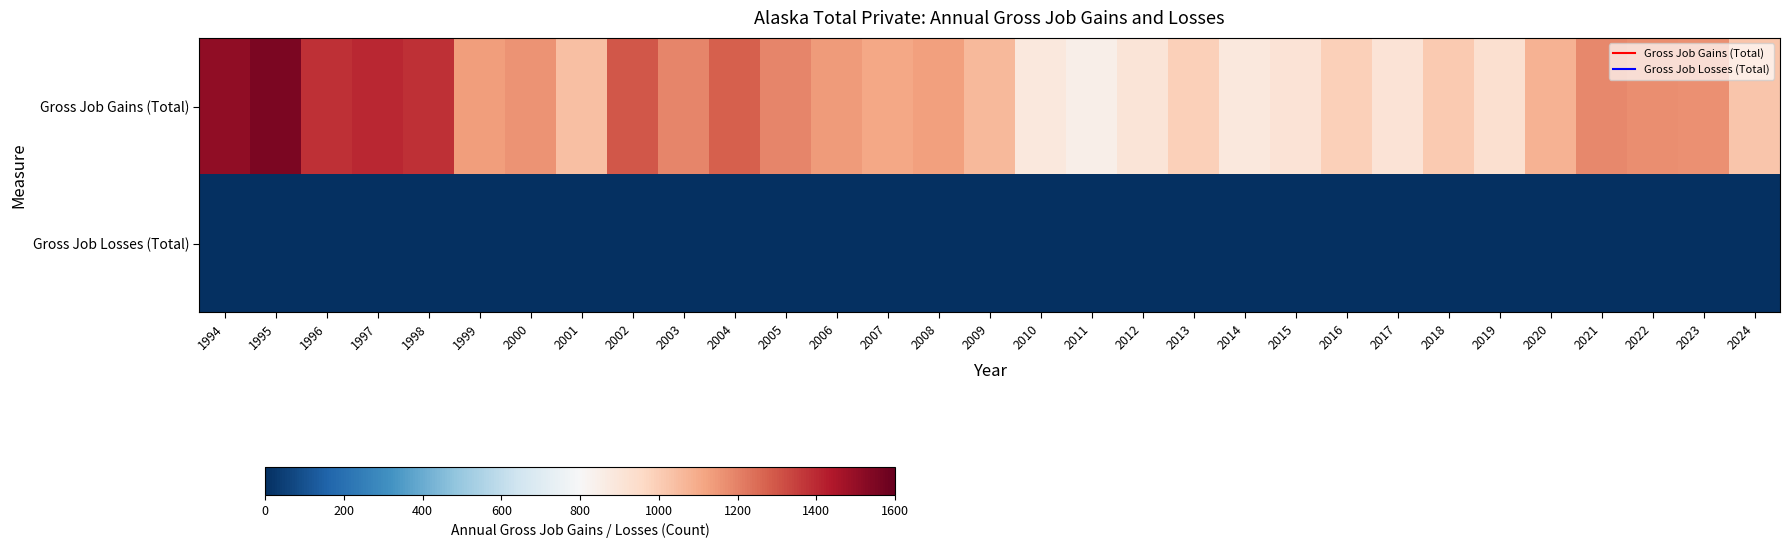

Reading left to right, transcribe all the data shown in this chart.

Gross Job Gains (Total): 1994=1511	1995=1550	1996=1383	1997=1405	1998=1385	1999=1135	2000=1161	2001=1043	2002=1298	2003=1192	2004=1276	2005=1191	2006=1143	2007=1109	2008=1125	2009=1061	2010=887	2011=849	2012=900	2013=988	2014=886	2015=911	2016=988	2017=908	2018=1012	2019=931	2020=1078	2021=1184	2022=1169	2023=1164	2024=1024
Gross Job Losses (Total): 1994=0	1995=0	1996=0	1997=0	1998=0	1999=0	2000=0	2001=0	2002=0	2003=0	2004=0	2005=0	2006=0	2007=0	2008=0	2009=0	2010=0	2011=0	2012=0	2013=0	2014=0	2015=0	2016=0	2017=0	2018=0	2019=0	2020=0	2021=0	2022=0	2023=0	2024=0